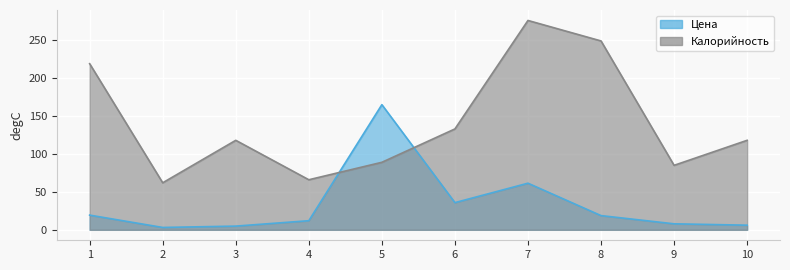

The Калорийность series shows 66.0 at 4. True or false?

True